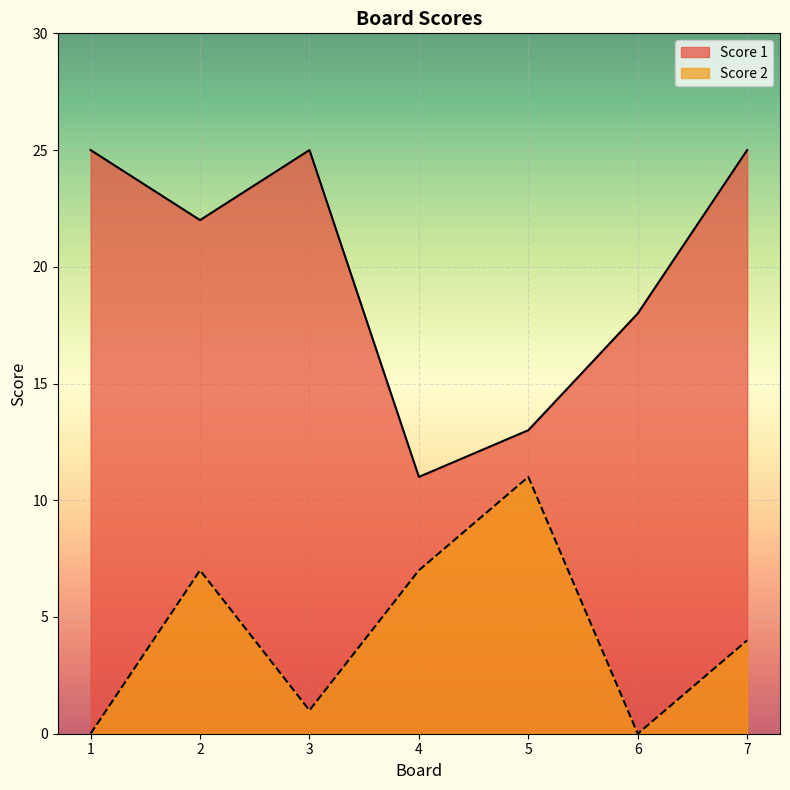

Reading left to right, what are all the values shown in this chart?

Score 1: 25	22	25	11	13	18	25
Score 2: 0	7	1	7	11	0	4